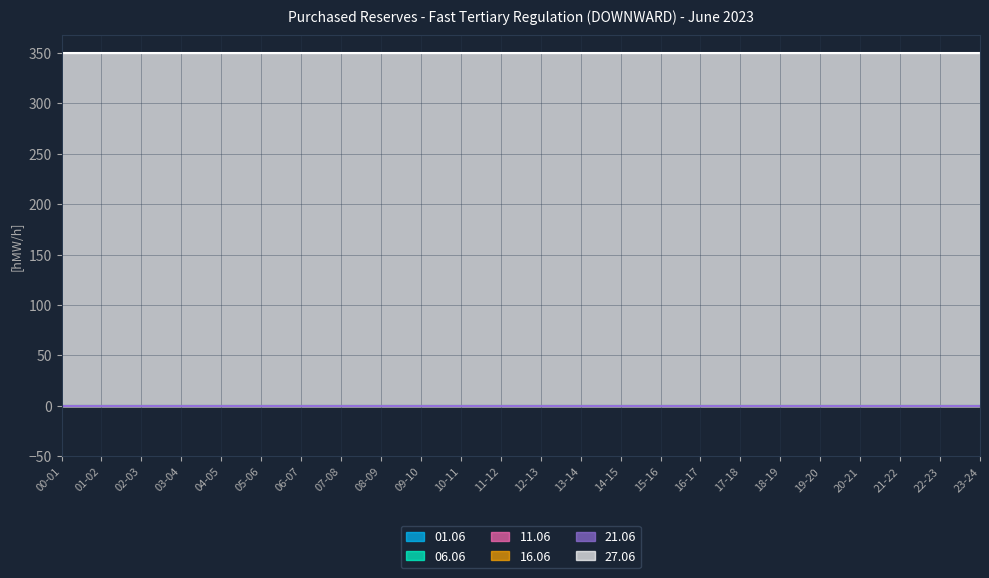

Reading left to right, list all the values displayed in this chart.

01.06: 0	0	0	0	0	0	0	0	0	0	0	0	0	0	0	0	0	0	0	0	0	0	0	0
06.06: 0	0	0	0	0	0	0	0	0	0	0	0	0	0	0	0	0	0	0	0	0	0	0	0
11.06: 0	0	0	0	0	0	0	0	0	0	0	0	0	0	0	0	0	0	0	0	0	0	0	0
16.06: 0	0	0	0	0	0	0	0	0	0	0	0	0	0	0	0	0	0	0	0	0	0	0	0
21.06: 0	0	0	0	0	0	0	0	0	0	0	0	0	0	0	0	0	0	0	0	0	0	0	0
27.06: 350	350	350	350	350	350	350	350	350	350	350	350	350	350	350	350	350	350	350	350	350	350	350	350